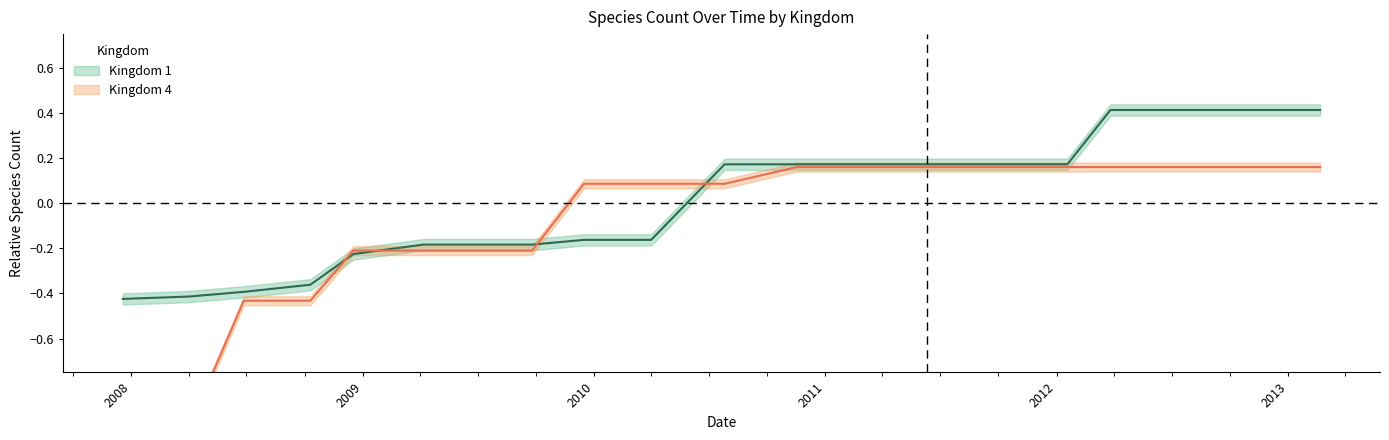

Which series has the largest total across all categories?

kingdom_1